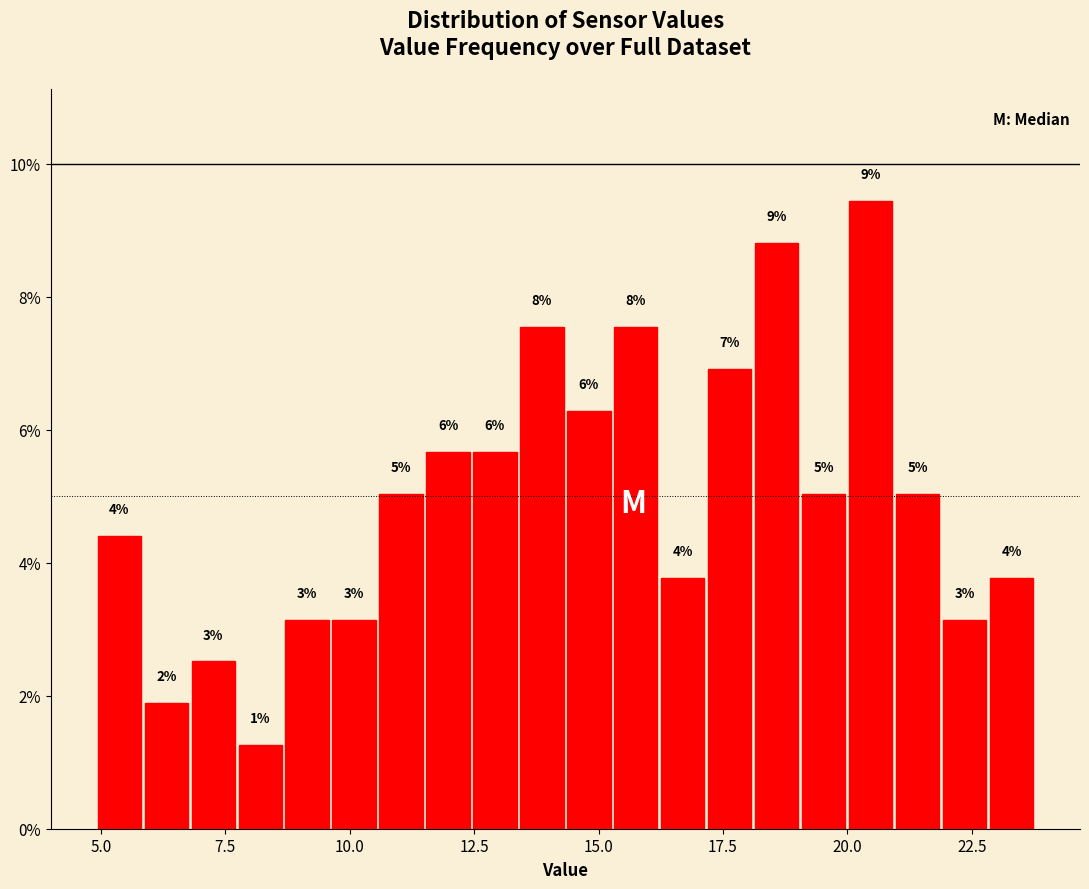

Read against the x-axis, roughly where is the centre of the tallest bar?

20.5